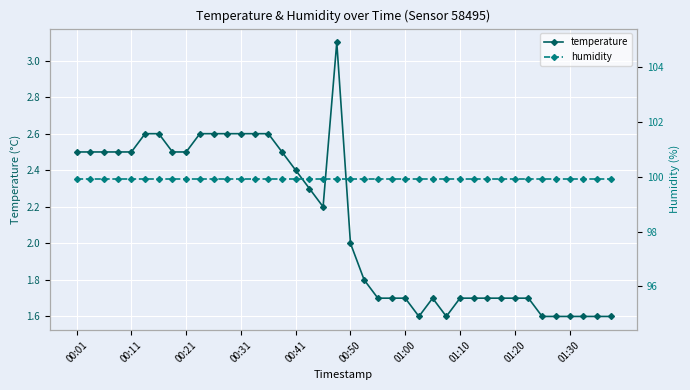

What is the difference between the maximum and second lowest values in the temperature series?

1.5